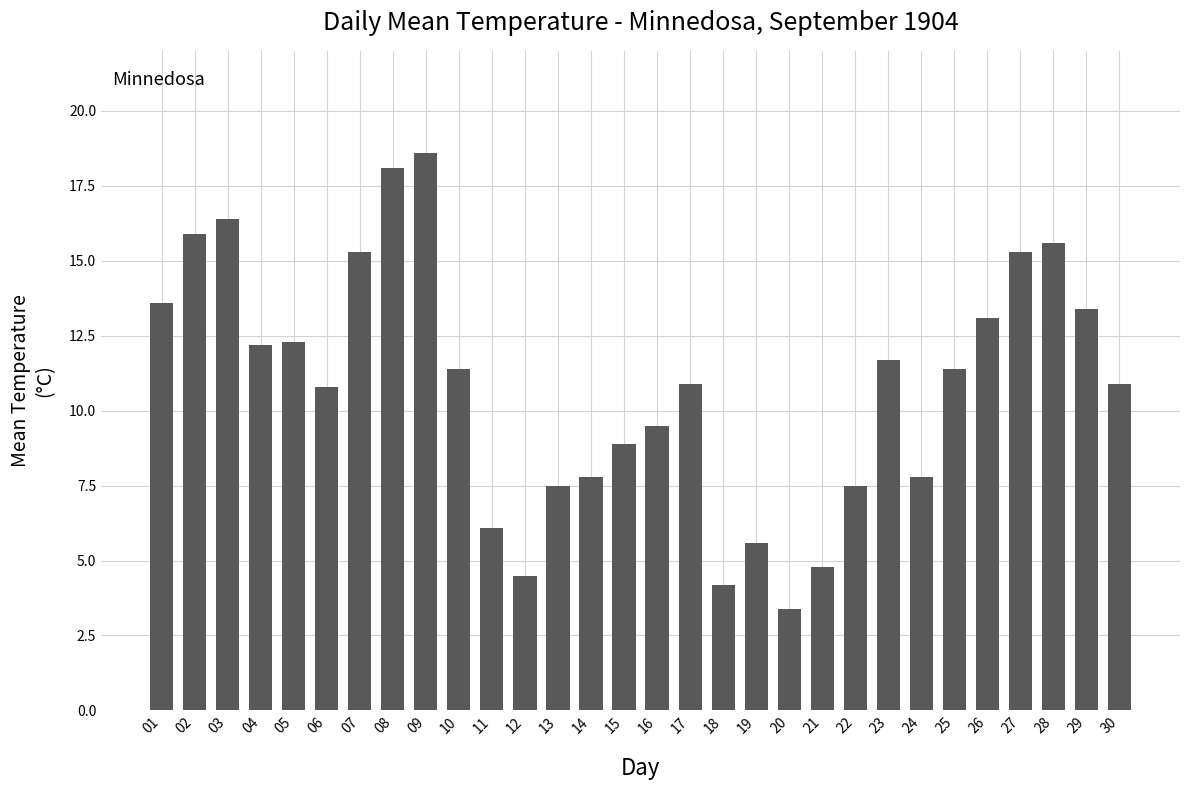

How many data points are less than 11?

15